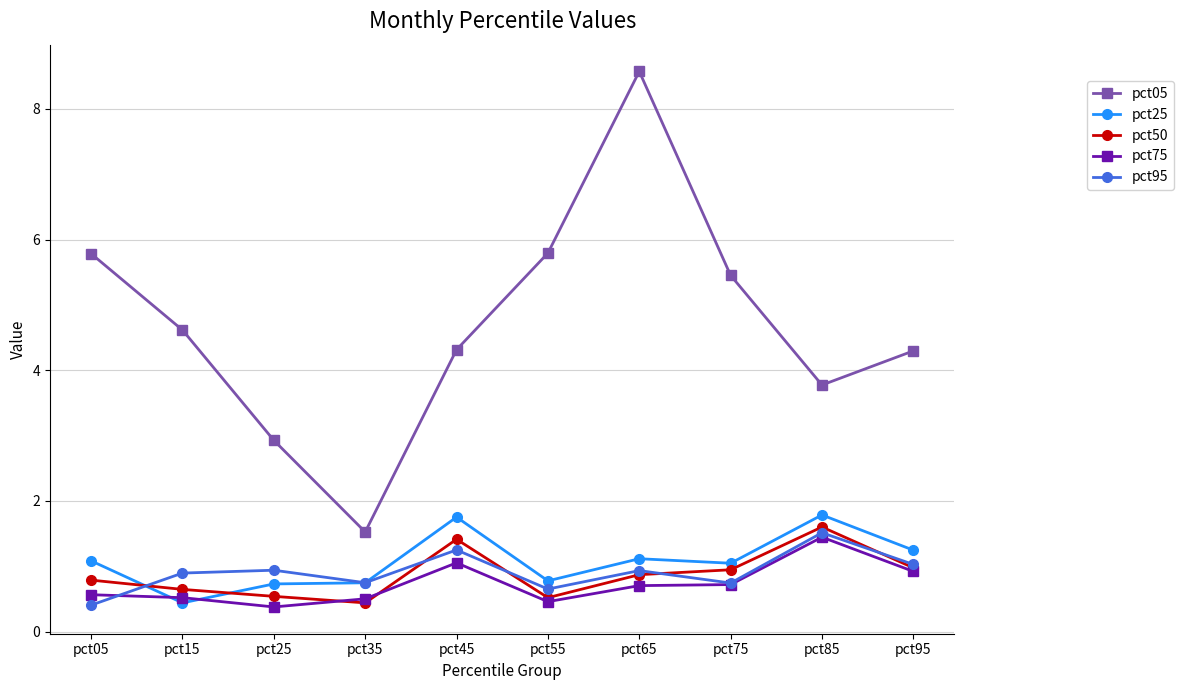

What are all the series names shown in the legend?

pct05, pct25, pct50, pct75, pct95